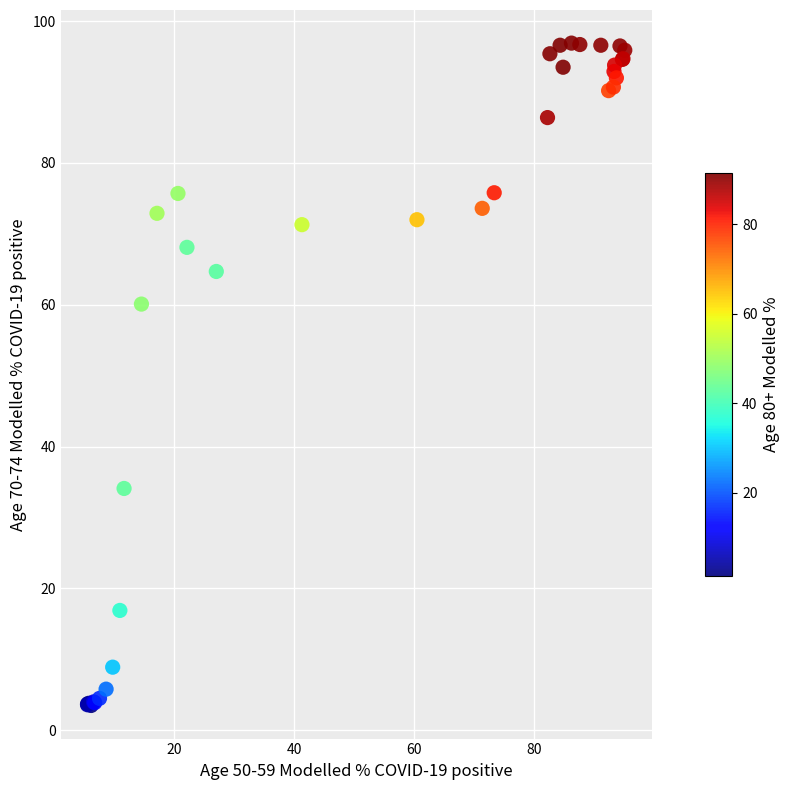

What Y value in the scatter plot is closest to 50?

60.1